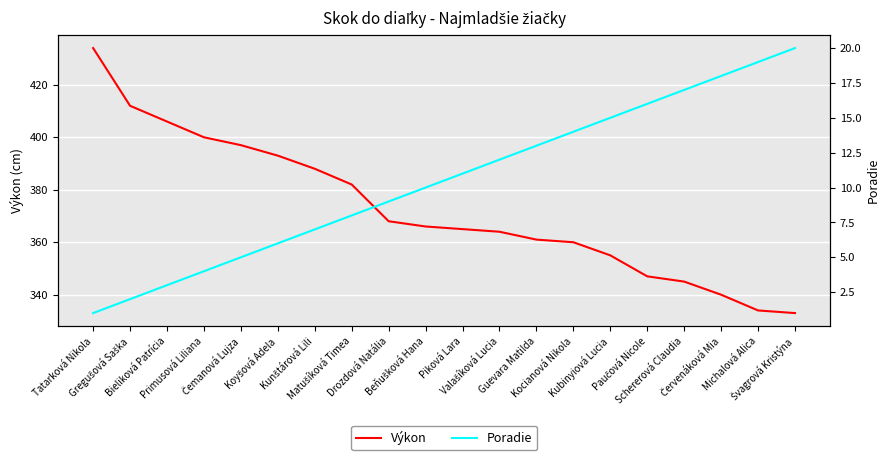

True or false: Poradie and Výkon cross at least once.

False